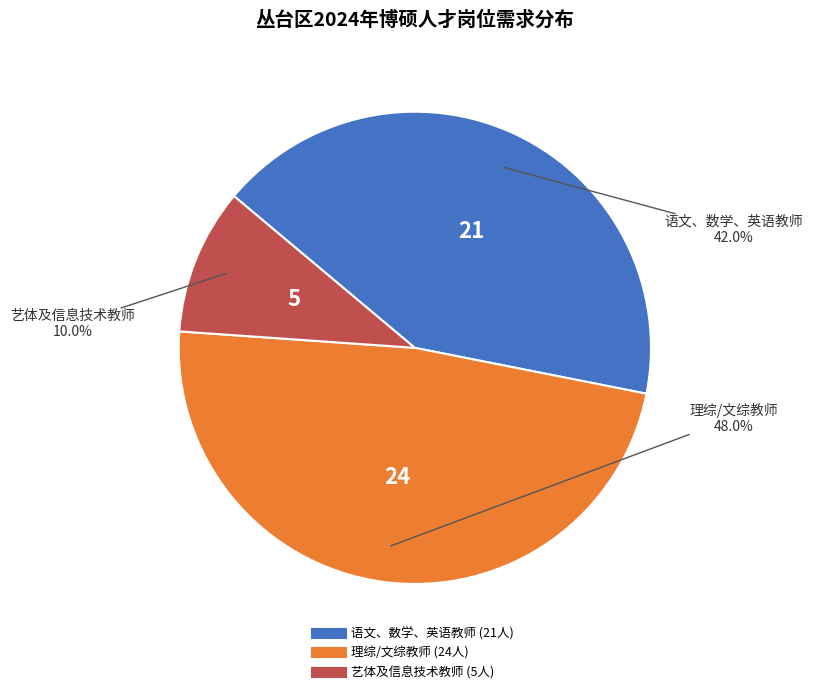

Is there a majority slice in this chart?

No